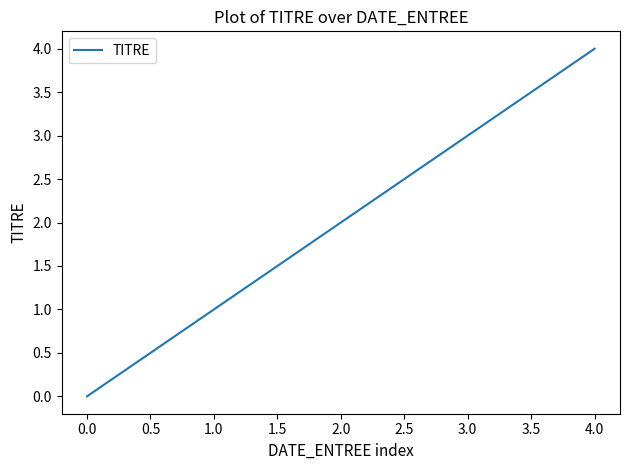

How many categories are shown in the chart?

5